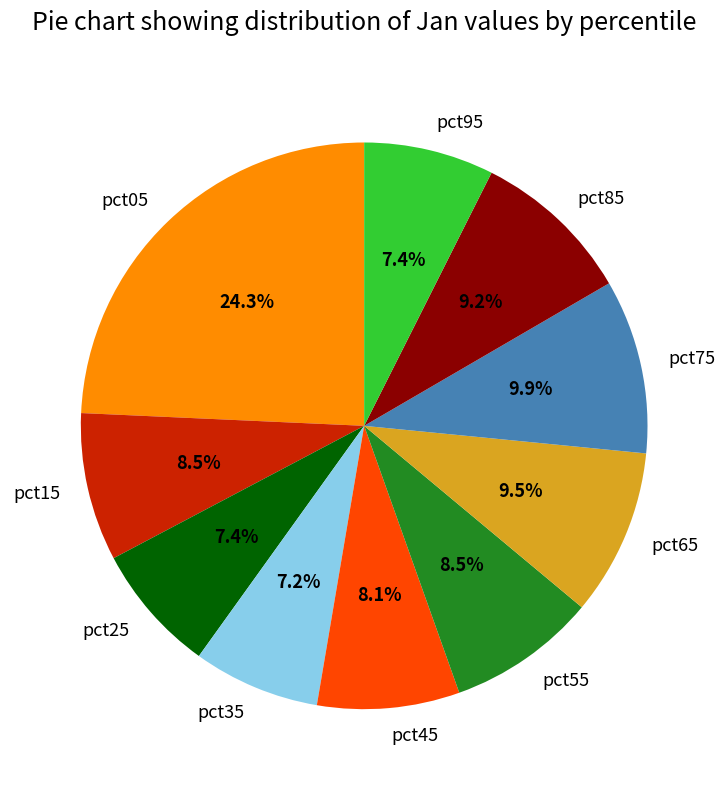

Is pct65 the majority of the pie?

No